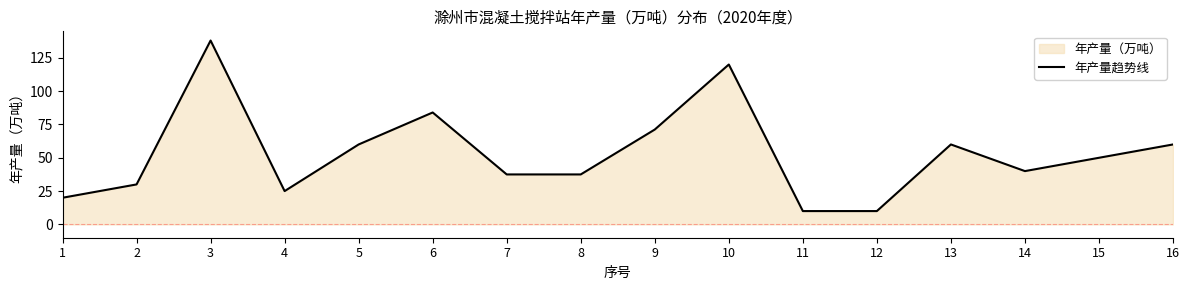

The value at 5 is 60.0. True or false?

True